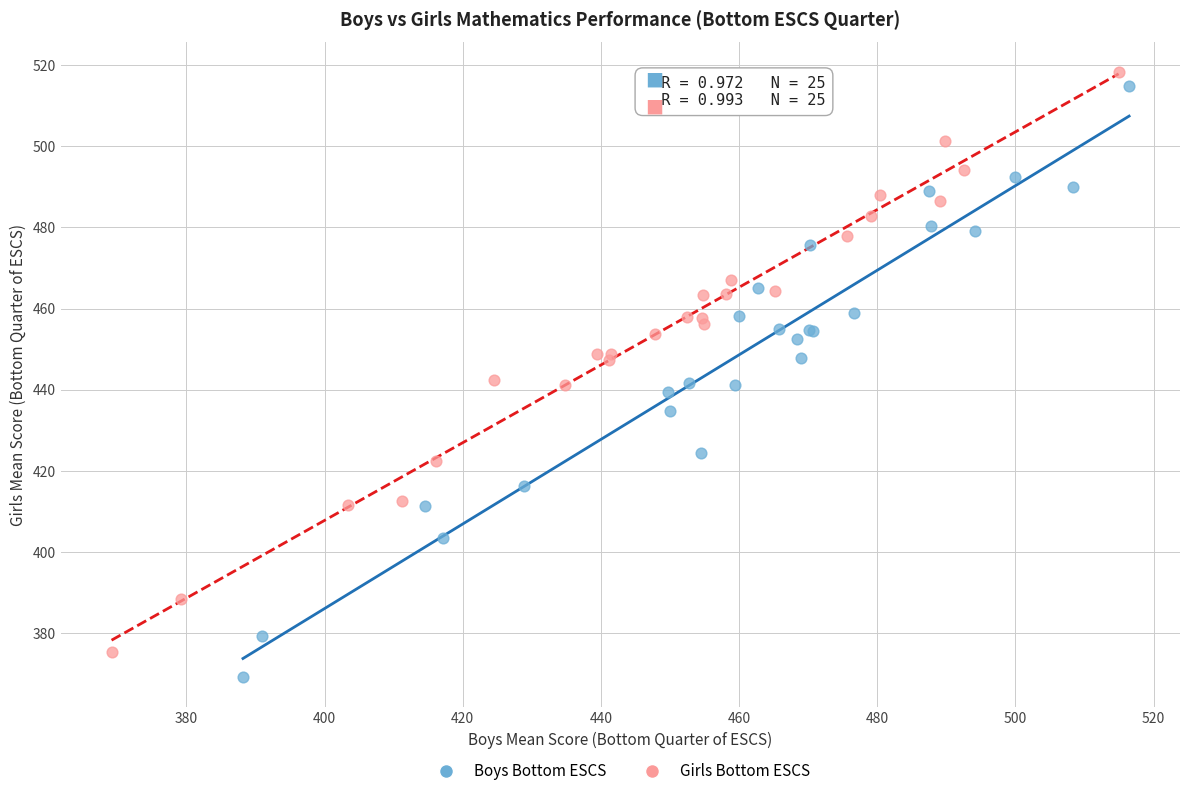

Which series has the largest Y range (max minus min)?

Boys Bottom ESCS